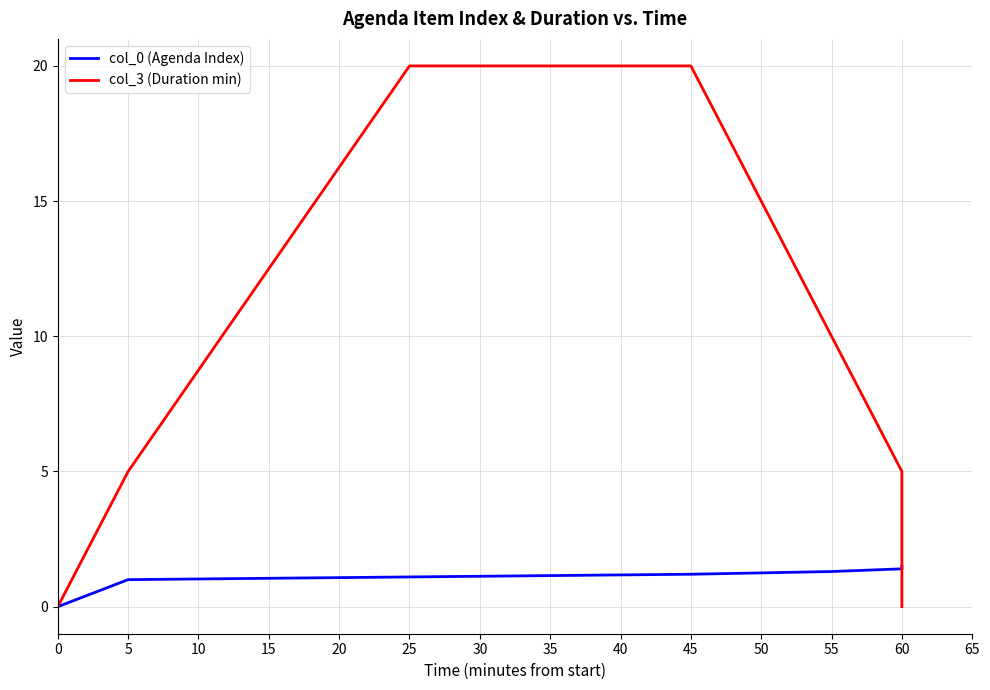

What is the sum of all col_0 (Agenda Index) values?

7.5